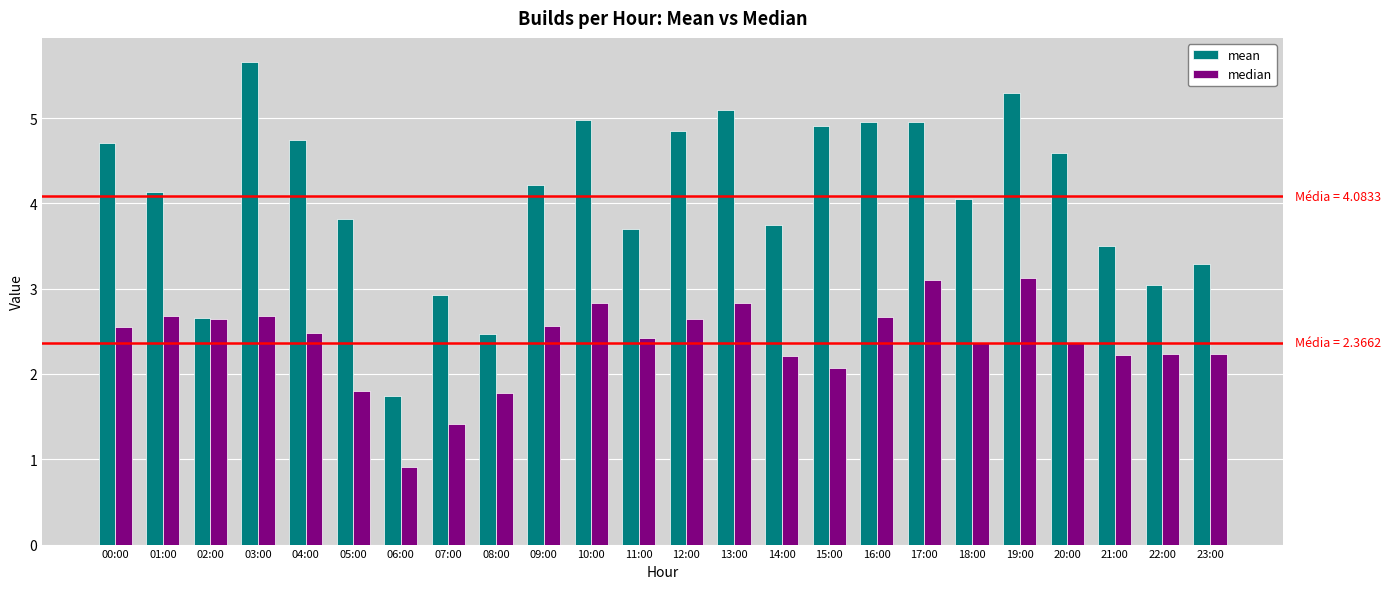

What is the label of the 24th bar from the left?

23:00